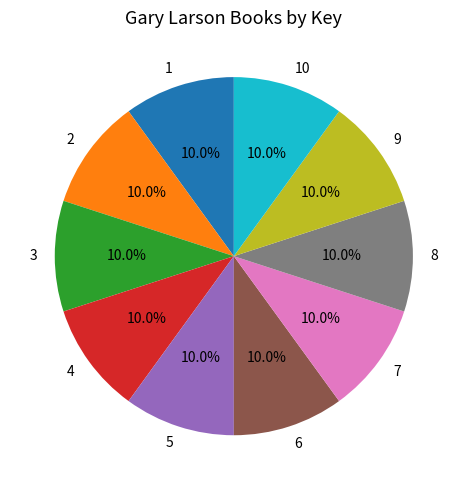

True or false: 3 accounts for 20% of the total.

False